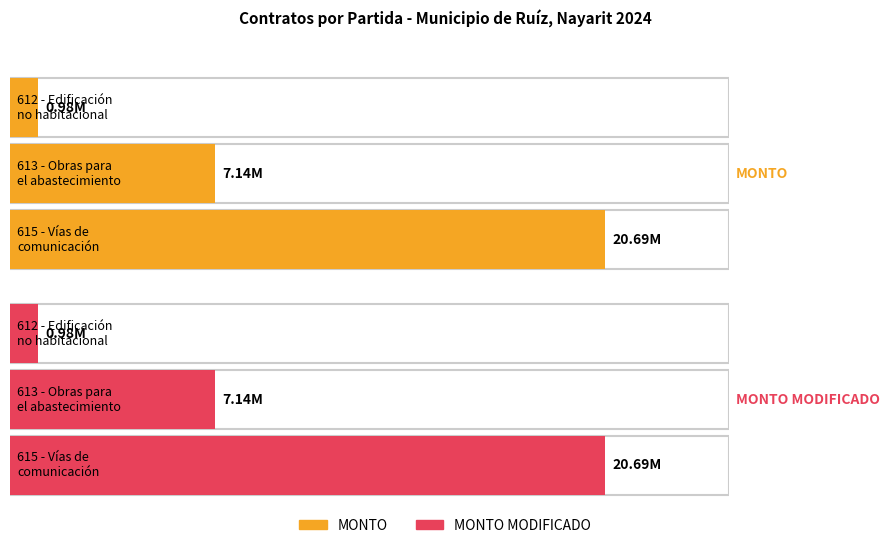

How many series are shown in this chart?

2